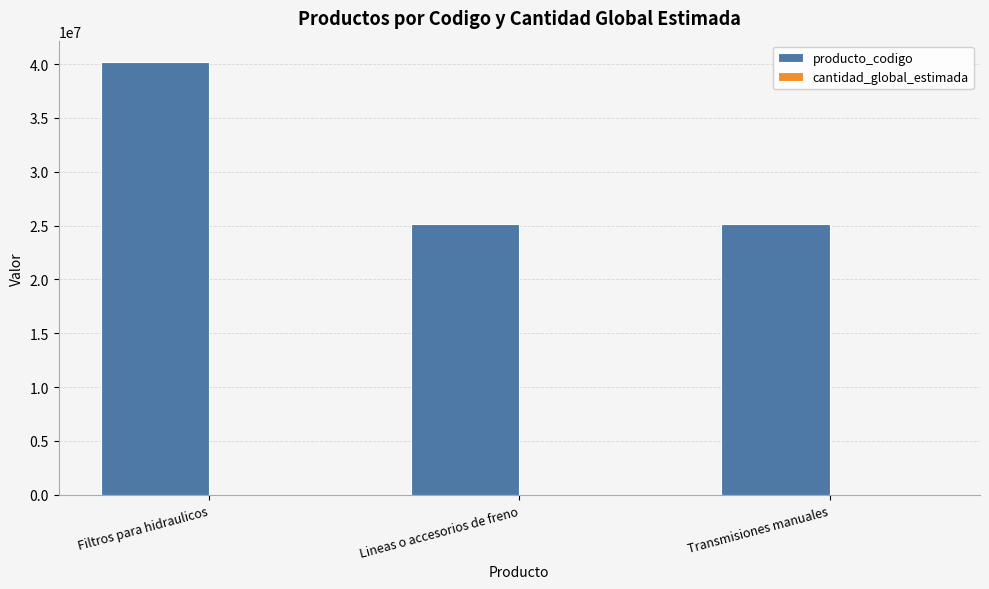

The value of producto_codigo at Filtros para hidraulicos is 40161515. True or false?

True